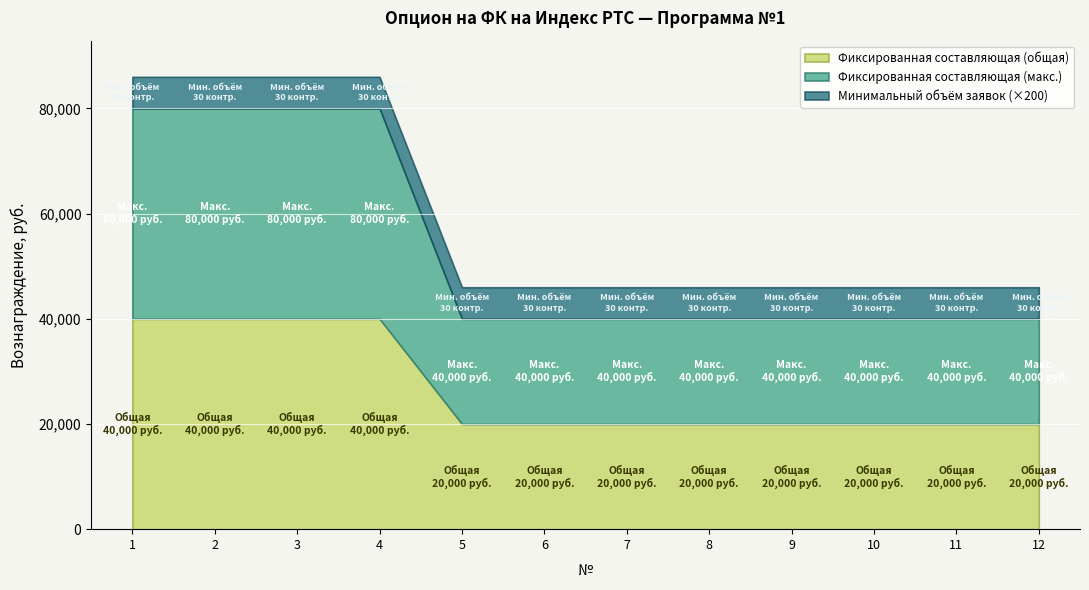

Which series has the widest spread of values?

Фиксированная составляющая (макс.)